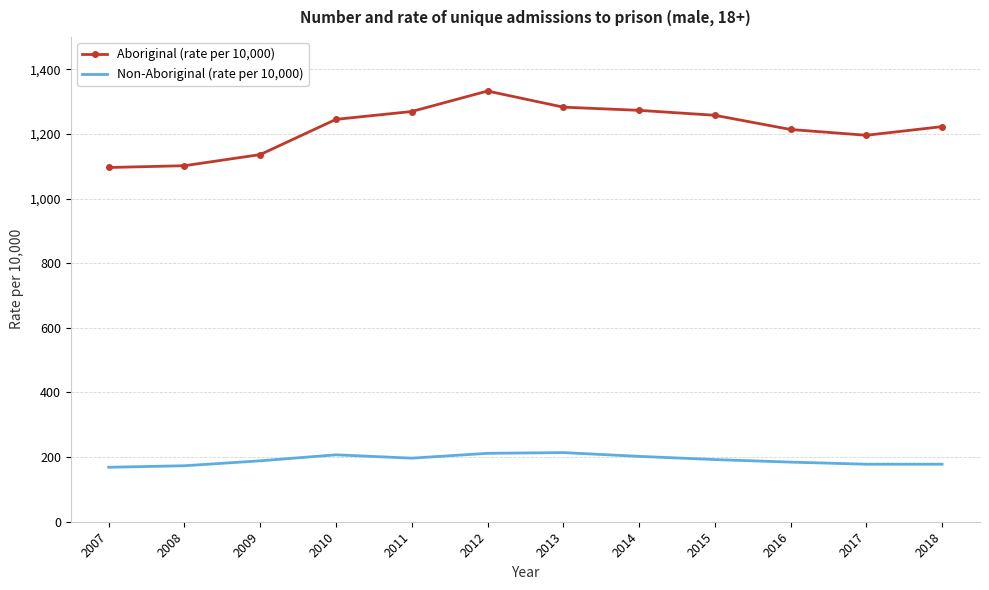

List the series in order of their peak value, highest first.

Aboriginal (rate per 10,000), Non-Aboriginal (rate per 10,000)